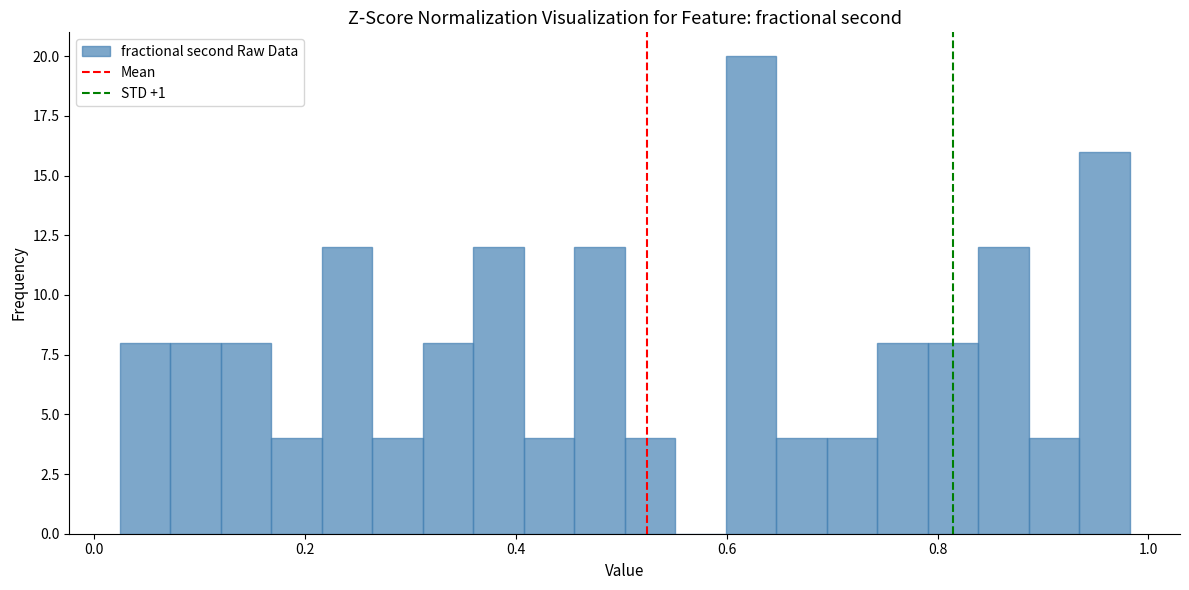

Read against the x-axis, roughly where is the centre of the tallest bar?

0.62